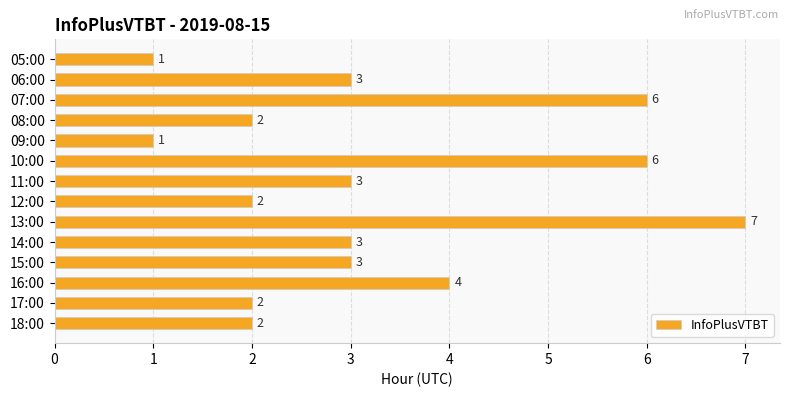

What is the label of the 10th bar from the bottom?

09:00